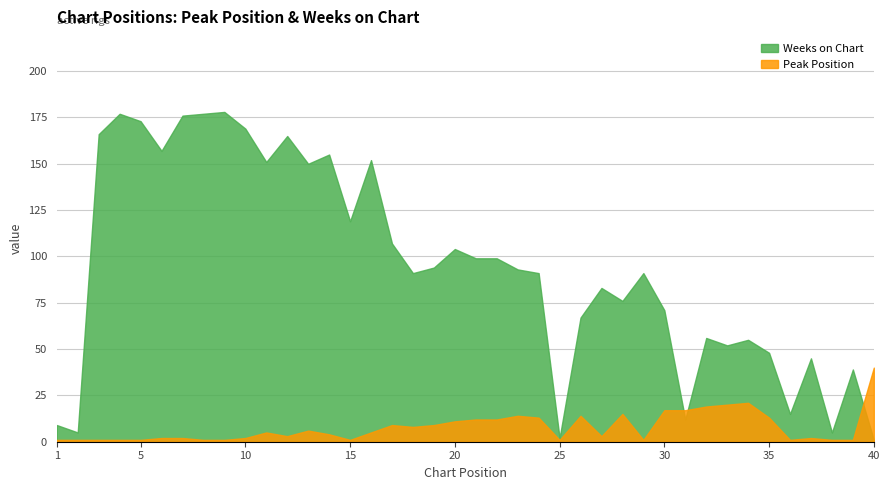

True or false: Weeks on Chart has a value of 296 at 4.

False